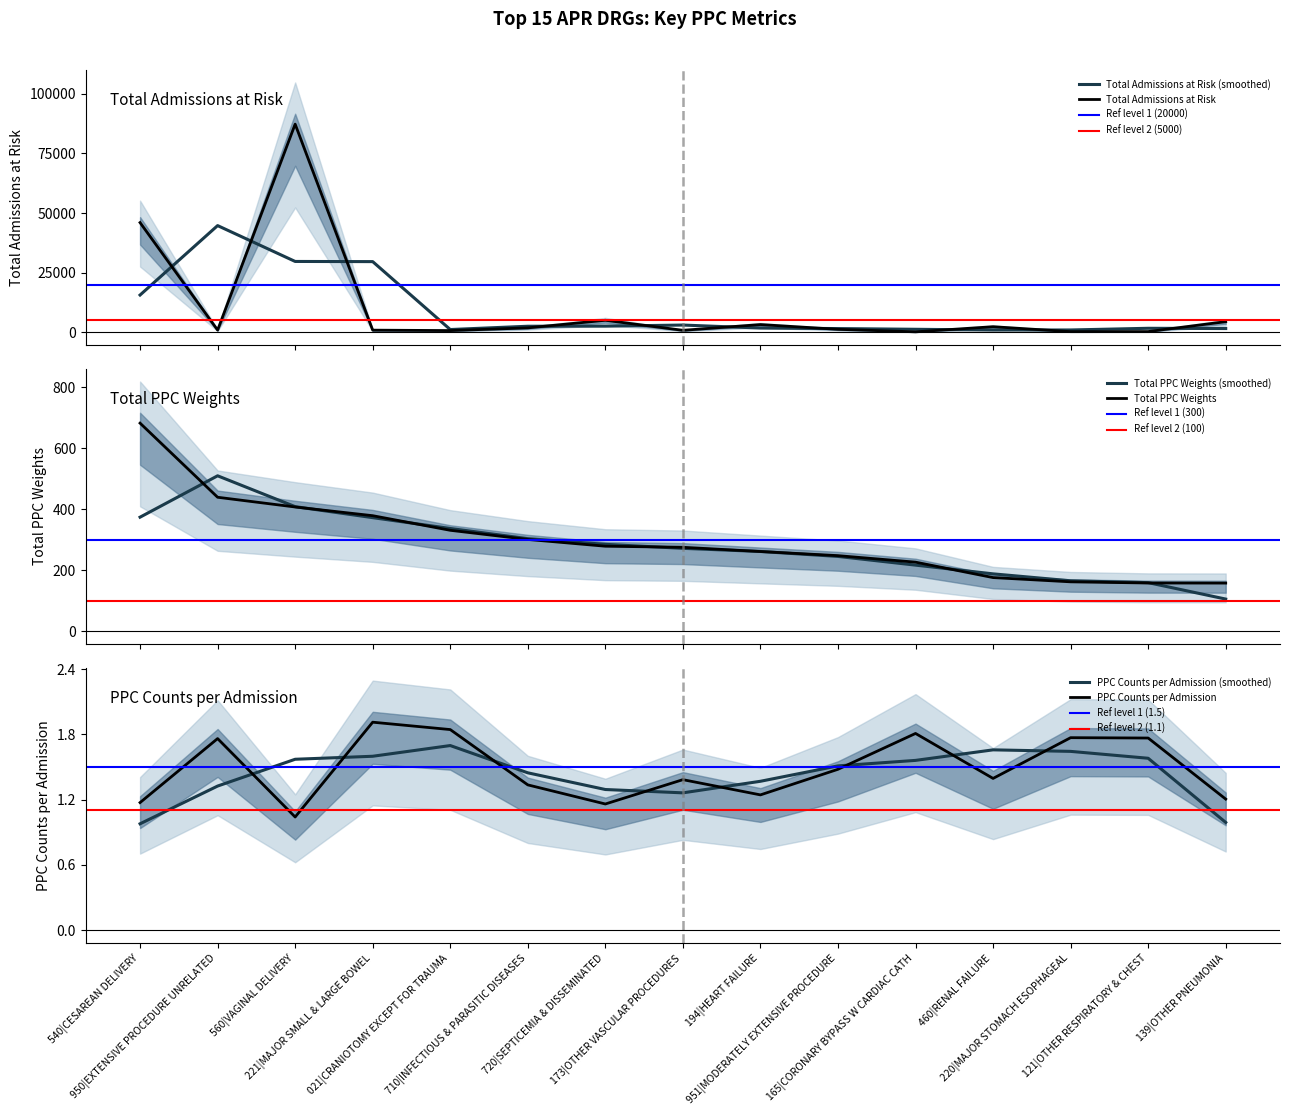

What is the average value of the Total PPC Weights series?

298.4